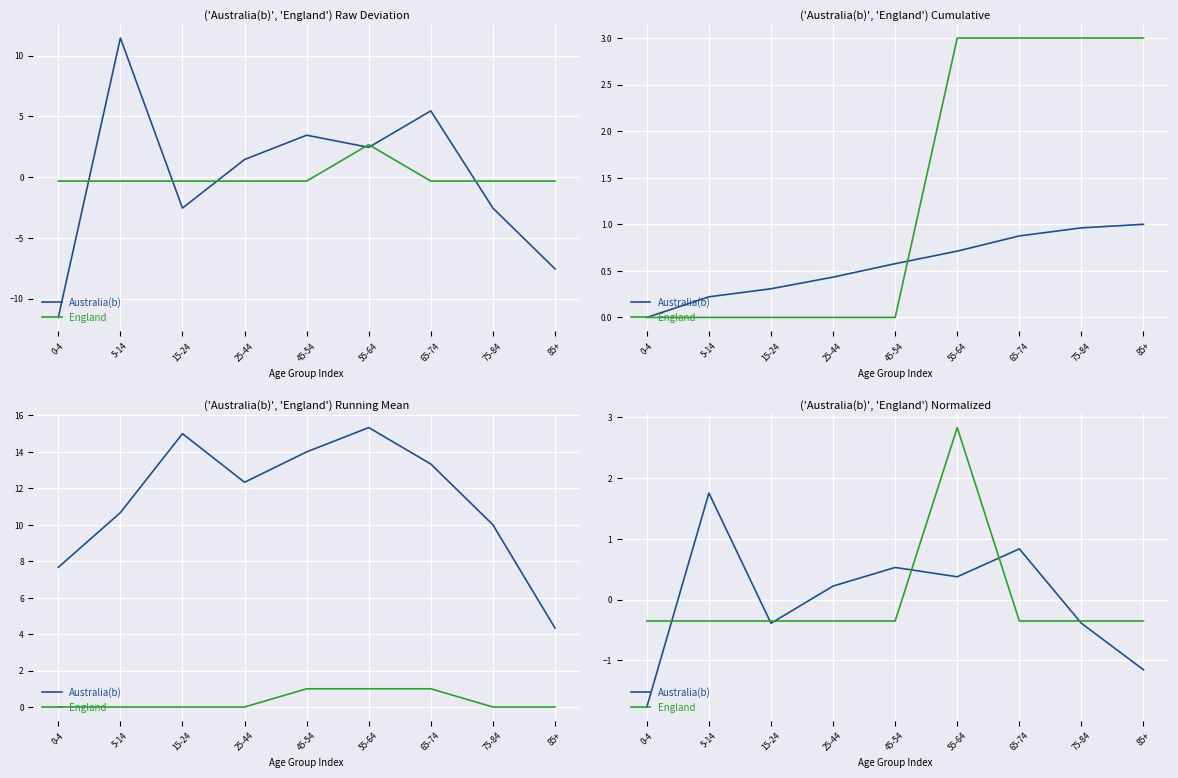

Reading left to right, transcribe all the data shown in this chart.

Australia(b): -1.8	1.8	-0.4	0.2	0.5	0.4	0.8	-0.4	-1.2
England: -0.4	-0.4	-0.4	-0.4	-0.4	2.8	-0.4	-0.4	-0.4